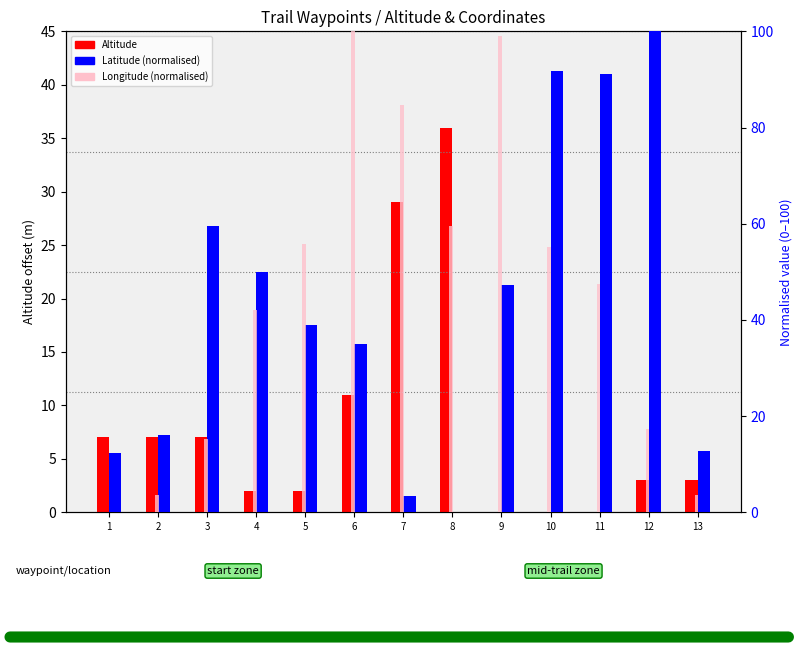

Which series has the largest total across all categories?

Longitude (norm)